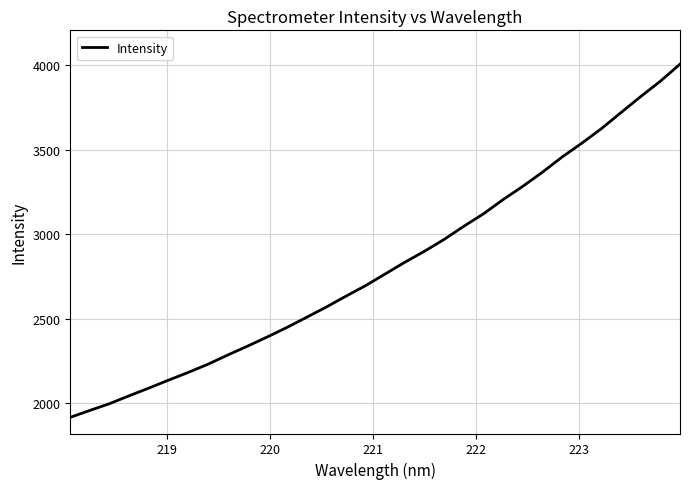

What is the difference between the maximum and minimum values?

2091.3